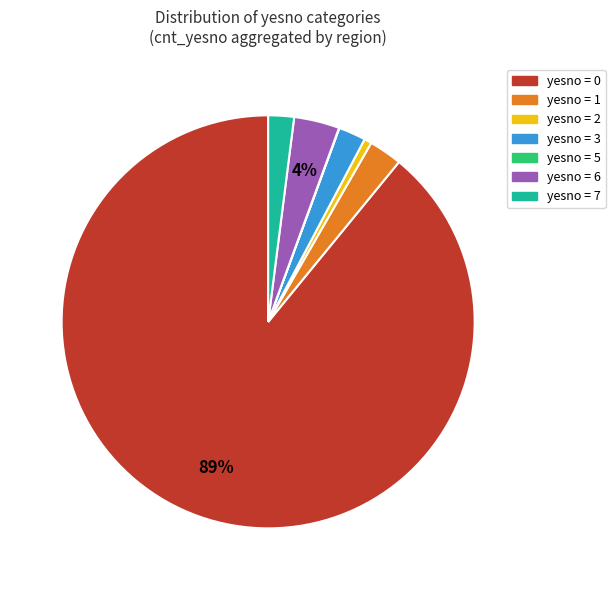

To the nearest percent, what is the average slice percentage?

14%